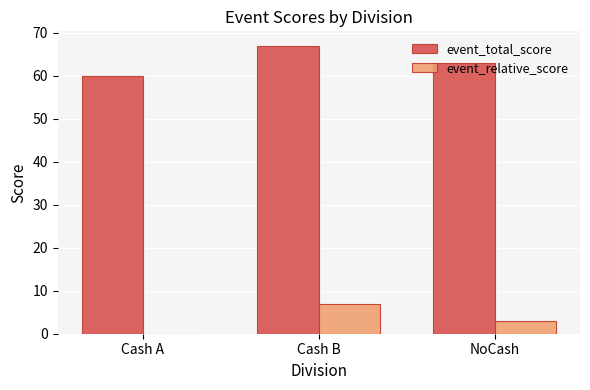

True or false: event_total_score has a value of 86 at Cash A.

False